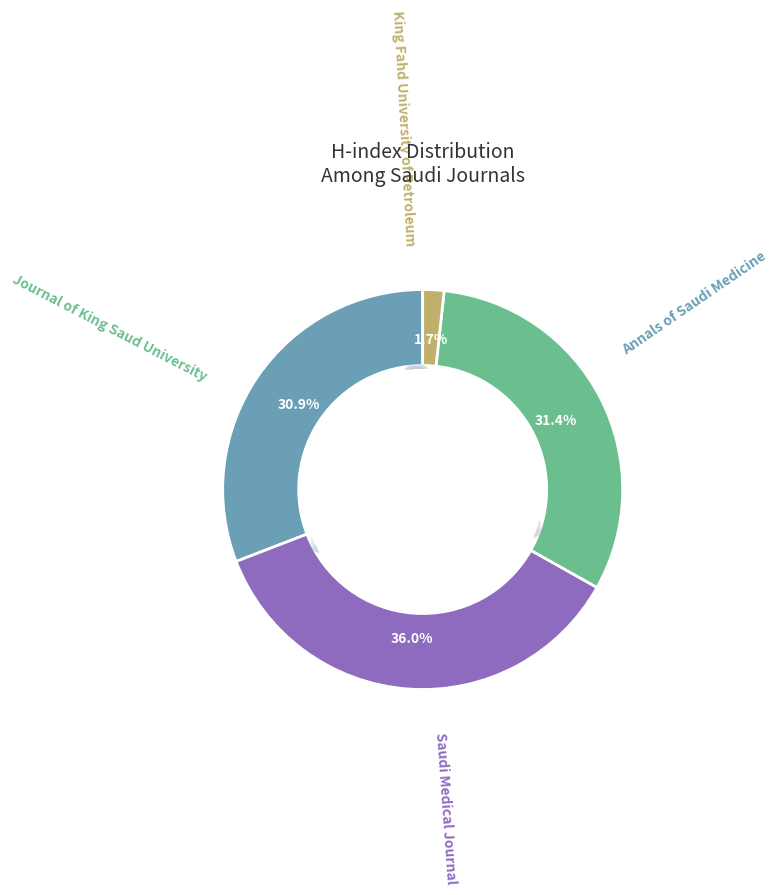

Does Annals of Saudi Medicine represent more than half of the total?

No